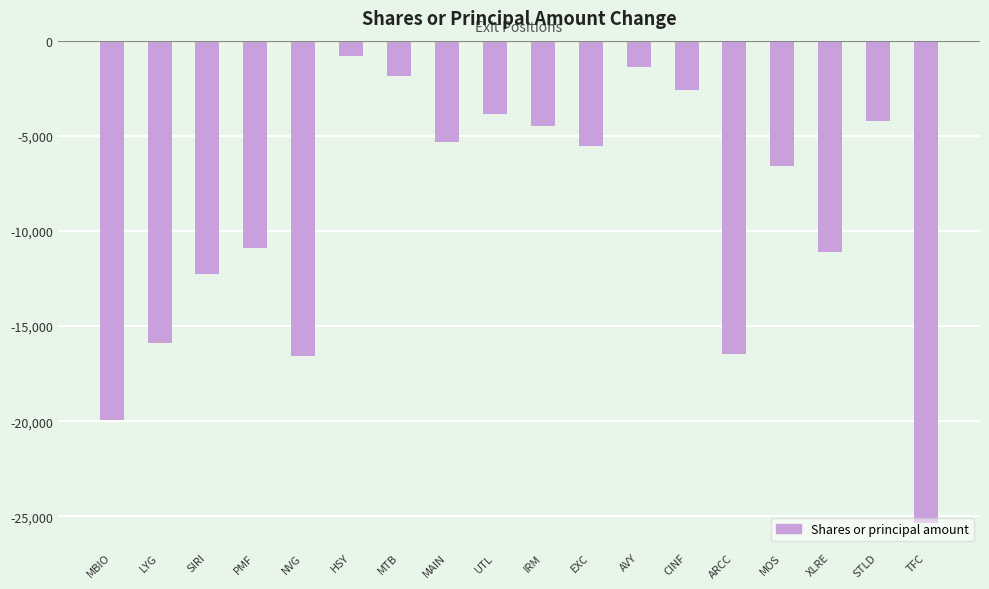

What is the change in value from PMF to TFC?

-14457